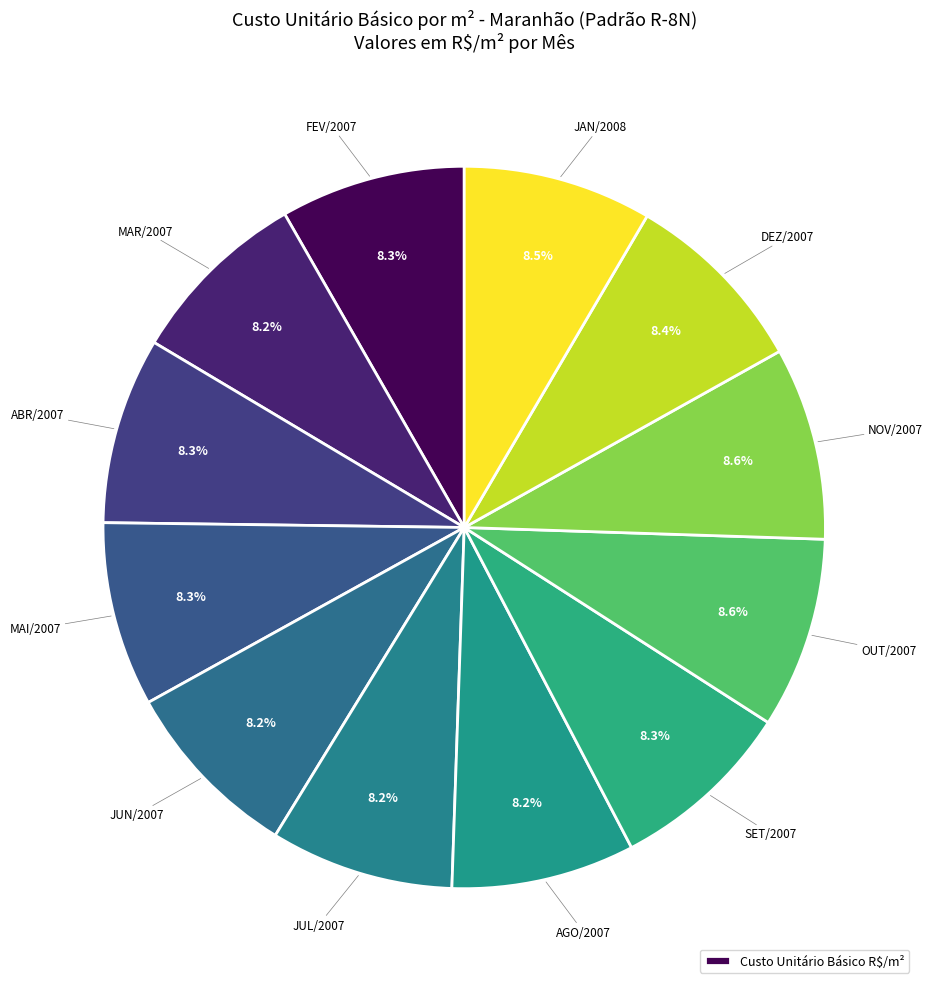

How many segments does this pie chart have?

12